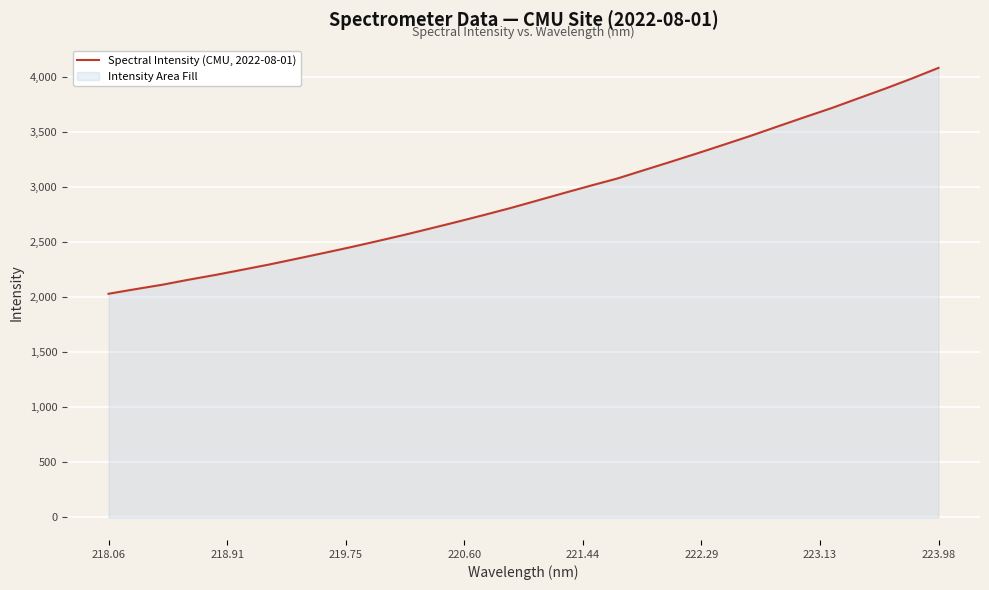

What is the average value?

2917.7